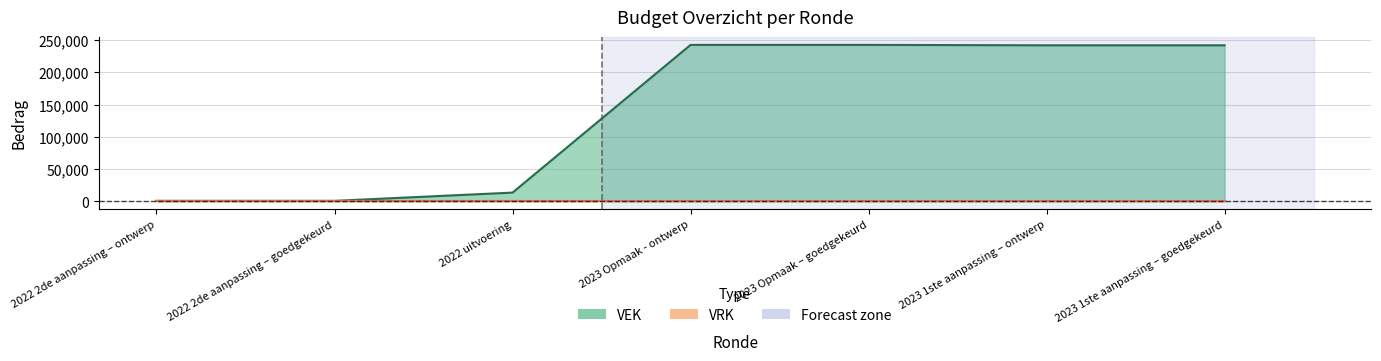

What is the difference between the values at 2023 Opmaak – goedgekeurd and 2023 1ste aanpassing – goedgekeurd?

652